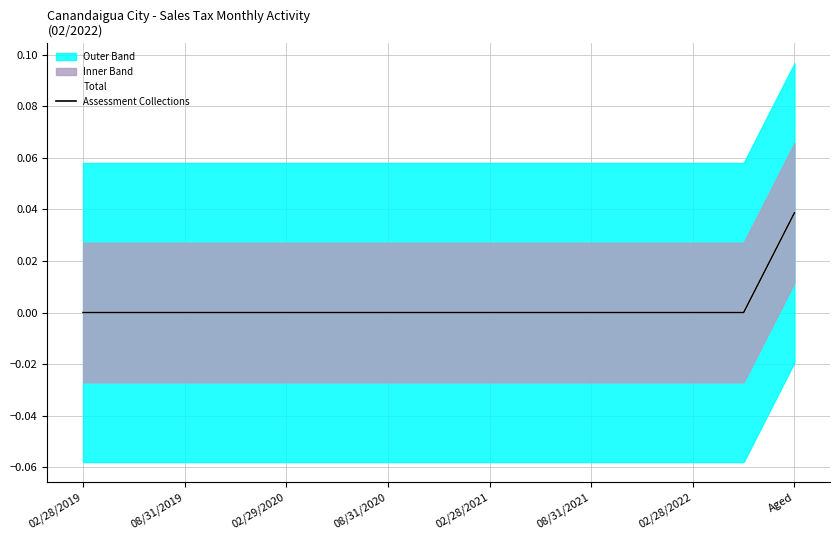

True or false: Assessment Collections and Total intersect in this chart.

False